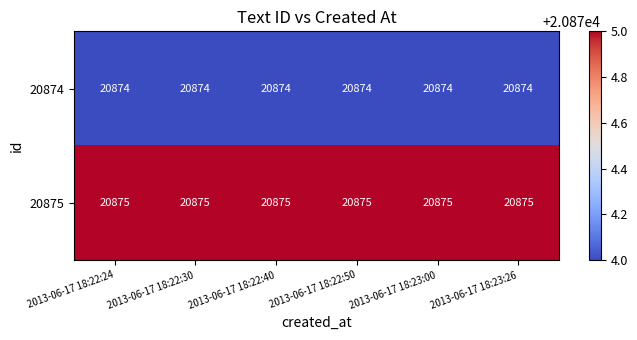

Which series has the largest total across all categories?

20875